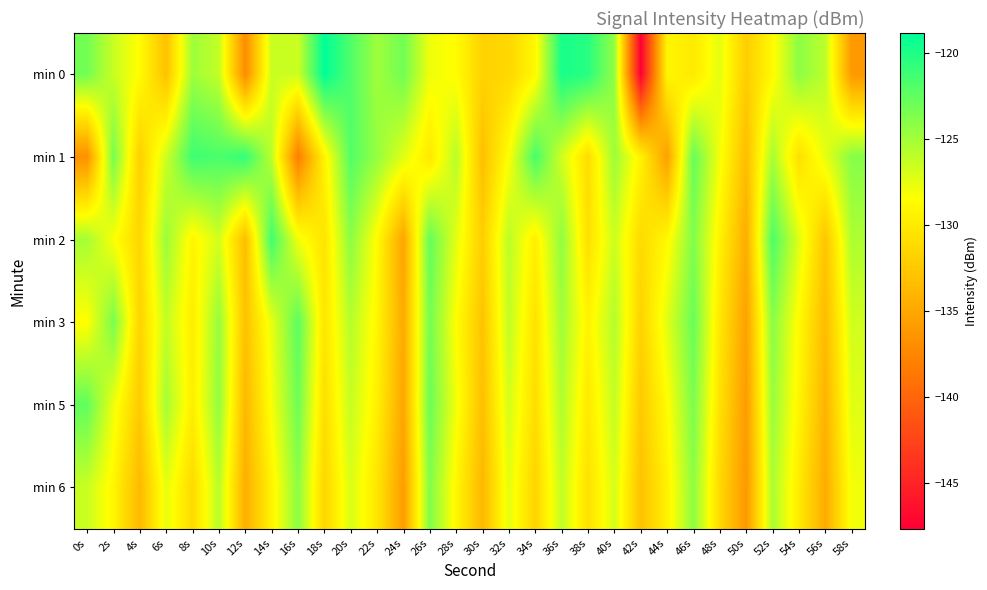

Reading right to left, transcribe all the data shown in this chart.

min 0: 58s=-136.2	56s=-126.0	54s=-124.1	52s=-128.8	50s=-132.2	48s=-127.4	46s=-130.0	44s=-129.1	42s=-147.6	40s=-124.3	38s=-120.4	36s=-119.8	34s=-128.9	32s=-131.4	30s=-131.7	28s=-128.6	26s=-127.9	24s=-123.1	22s=-124.8	20s=-121.8	18s=-118.9	16s=-126.5	14s=-126.4	12s=-137.1	10s=-126.2	8s=-124.8	6s=-133.0	4s=-128.7	2s=-126.4	0s=-123.2
min 1: 58s=-123.9	56s=-127.6	54s=-130.8	52s=-125.2	50s=-133.4	48s=-128.1	46s=-122.7	44s=-135.6	42s=-129.3	40s=-124.8	38s=-131.0	36s=-126.7	34s=-121.5	32s=-128.4	30s=-133.2	28s=-125.8	26s=-130.1	24s=-127.3	22s=-124.5	20s=-122.0	18s=-129.3	16s=-138.2	14s=-125.9	12s=-120.8	10s=-121.7	8s=-121.2	6s=-126.6	4s=-132.0	2s=-123.3	0s=-136.8
min 2: 58s=-125.4	56s=-132.8	54s=-127.2	52s=-121.8	50s=-134.6	48s=-129.4	46s=-123.7	44s=-128.9	42s=-131.2	40s=-126.5	38s=-130.8	36s=-124.3	34s=-129.6	32s=-125.9	30s=-132.1	28s=-127.4	26s=-122.6	24s=-135.2	22s=-128.7	20s=-124.1	18s=-130.5	16s=-127.9	14s=-121.3	12s=-133.4	10s=-126.8	8s=-129.2	6s=-124.7	4s=-131.5	2s=-128.3	0s=-125.1
min 3: 58s=-126.7	56s=-133.5	54s=-128.8	52s=-124.0	50s=-135.5	48s=-130.2	46s=-122.8	44s=-127.3	42s=-131.8	40s=-125.6	38s=-129.3	36s=-124.9	34s=-130.6	32s=-126.1	30s=-132.9	28s=-128.5	26s=-123.2	24s=-134.8	22s=-129.1	20s=-125.7	18s=-130.4	16s=-122.3	14s=-127.6	12s=-133.1	10s=-124.5	8s=-129.8	6s=-126.2	4s=-131.7	2s=-123.4	0s=-128.6
min 5: 58s=-127.3	56s=-134.1	54s=-129.2	52s=-124.6	50s=-135.9	48s=-130.7	46s=-123.5	44s=-128.7	42s=-132.5	40s=-126.2	38s=-130.1	36s=-125.5	34s=-131.0	32s=-126.8	30s=-133.2	28s=-128.0	26s=-122.9	24s=-135.1	22s=-129.5	20s=-126.3	18s=-130.9	16s=-123.0	14s=-128.2	12s=-133.8	10s=-124.4	8s=-129.7	6s=-125.1	4s=-132.4	2s=-127.8	0s=-122.5
min 6: 58s=-128.0	56s=-134.7	54s=-129.9	52s=-125.3	50s=-136.2	48s=-131.3	46s=-124.2	44s=-129.4	42s=-133.0	40s=-126.9	38s=-130.7	36s=-126.1	34s=-131.7	32s=-127.4	30s=-133.8	28s=-129.0	26s=-123.7	24s=-135.8	22s=-130.3	20s=-127.0	18s=-131.6	16s=-124.1	14s=-129.3	12s=-134.5	10s=-125.8	8s=-131.2	6s=-127.5	4s=-133.7	2s=-129.1	0s=-126.4